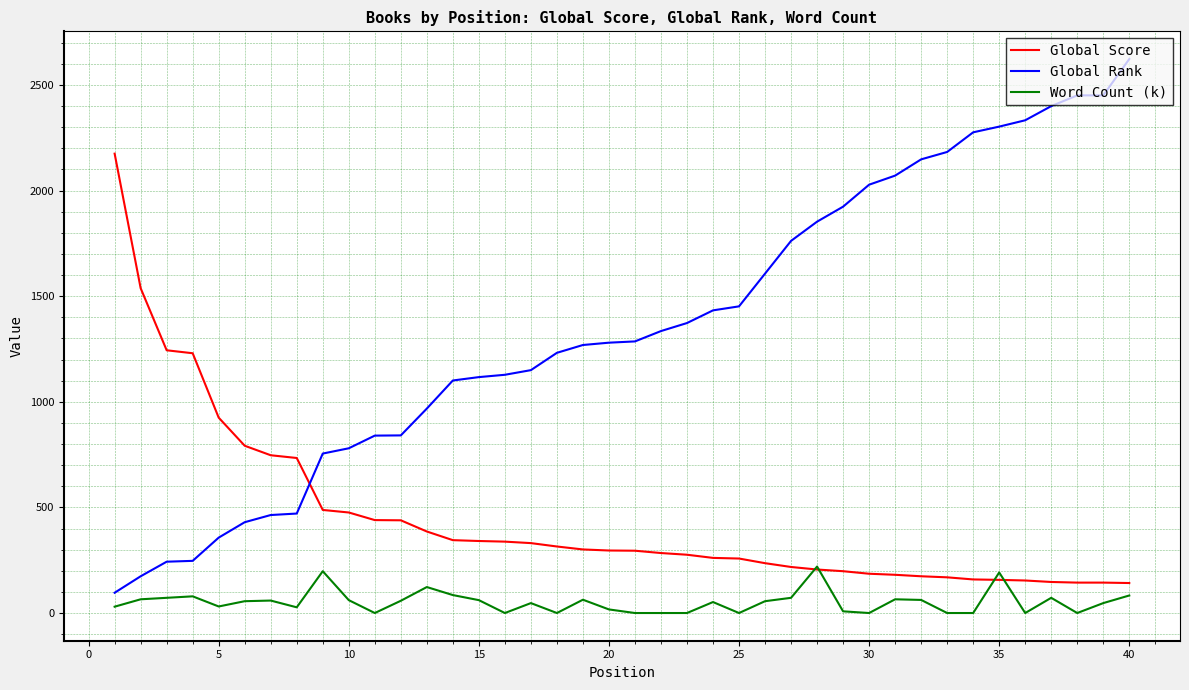

True or false: Global Score and Global Rank intersect in this chart.

True